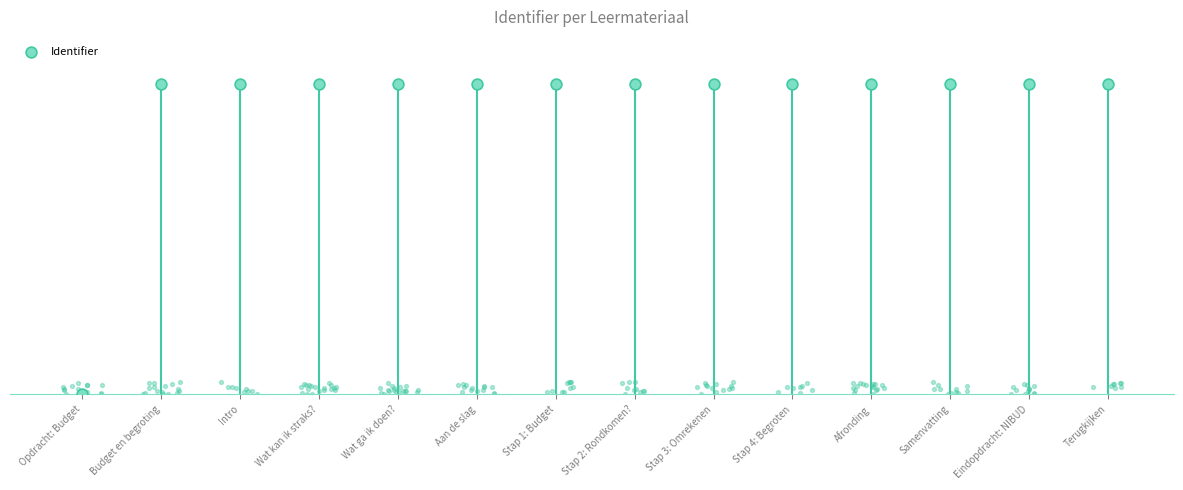

What is the change in value from Stap 3: Omrekenen to Eindopdracht: NIBUD?

+4